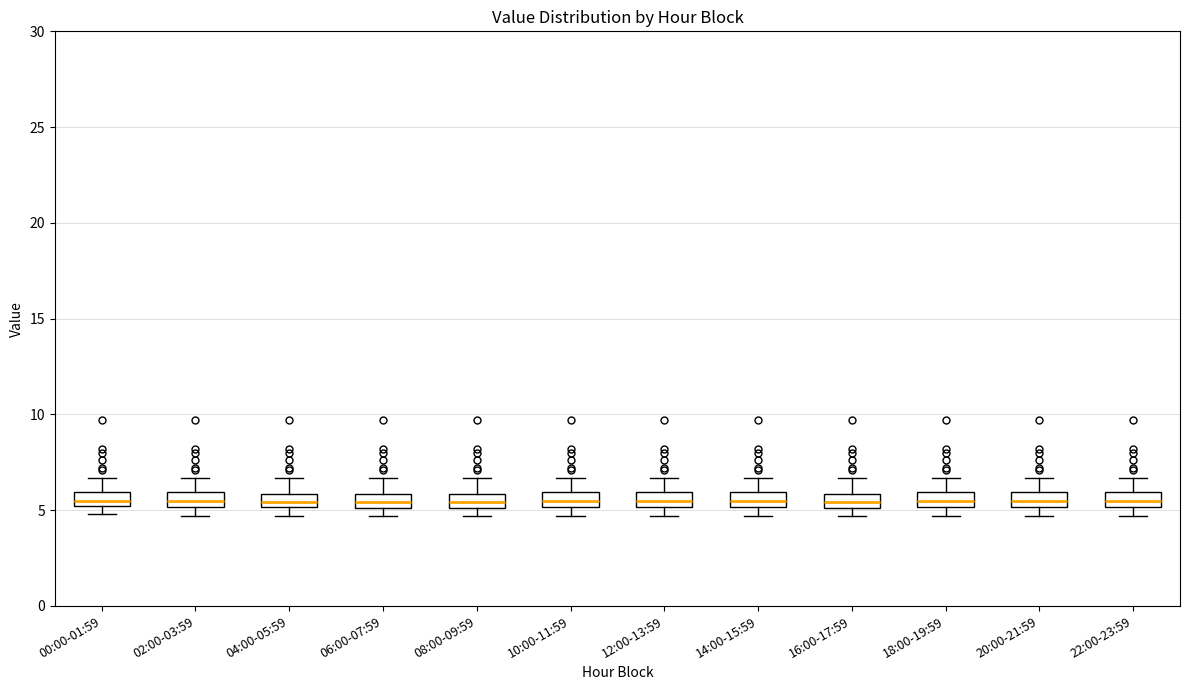

Where does the upper whisker of the box for 16:00-17:59 end on the y-axis? The values are not printed on the chart, so give them approximately, as read against the axis.

6.5